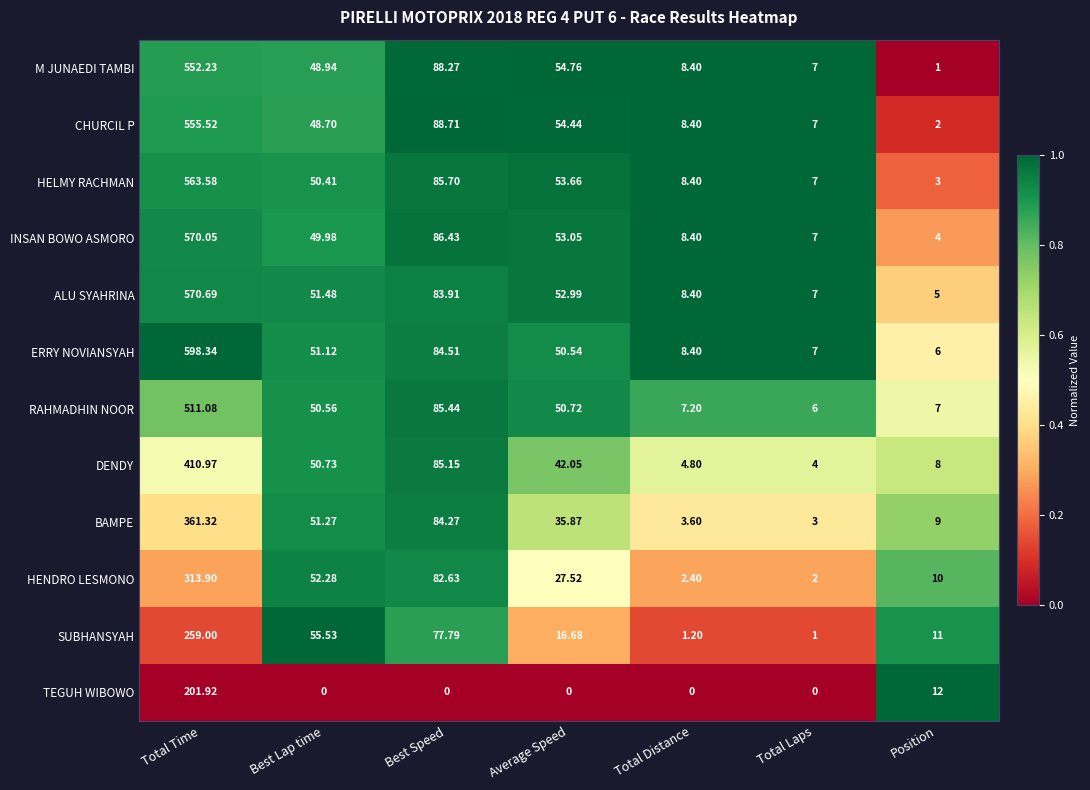

At which label is HENDRO LESMONO closest to 157?

Best Speed